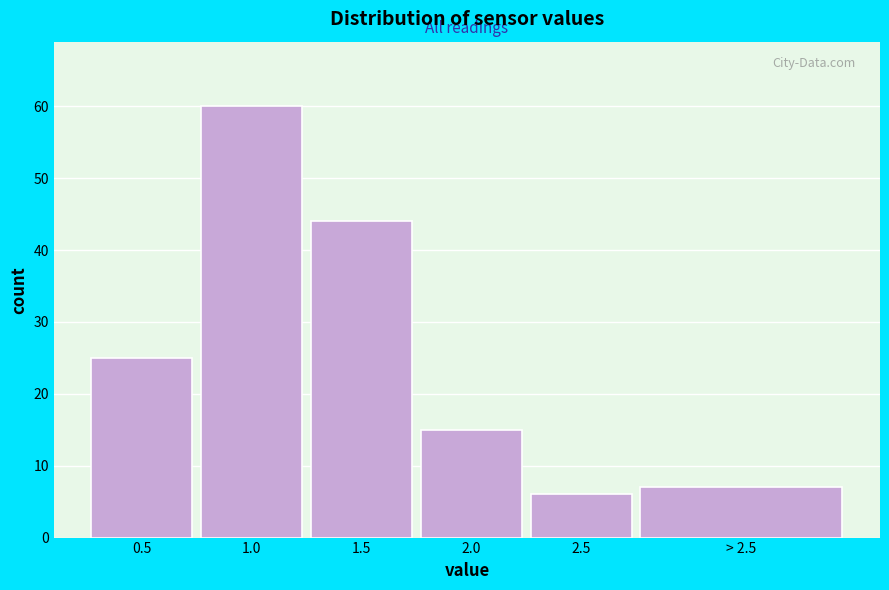

Reading left to right, extract all data points from this chart.

25	60	44	15	6	7